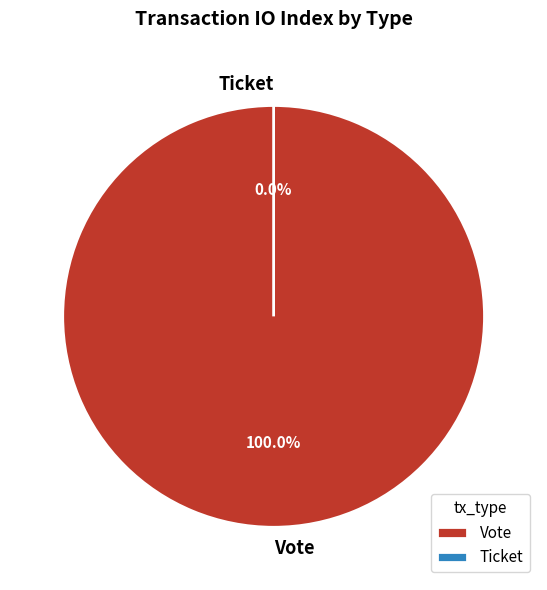

Does Ticket account for over 50% of the chart?

No